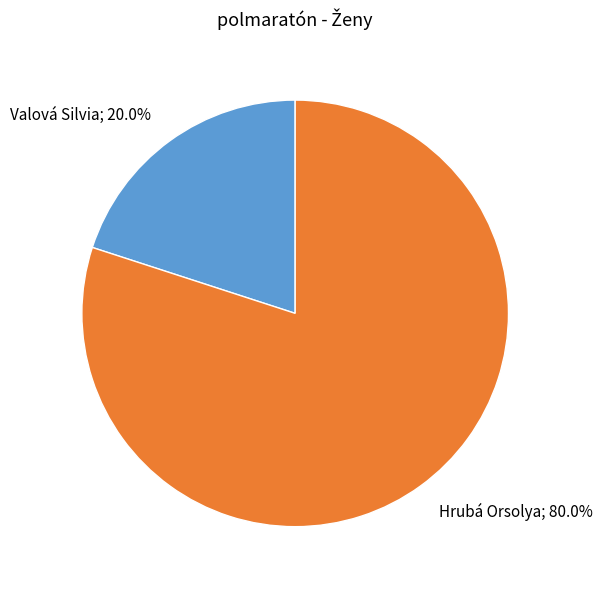

Does any single category account for the majority?

Yes